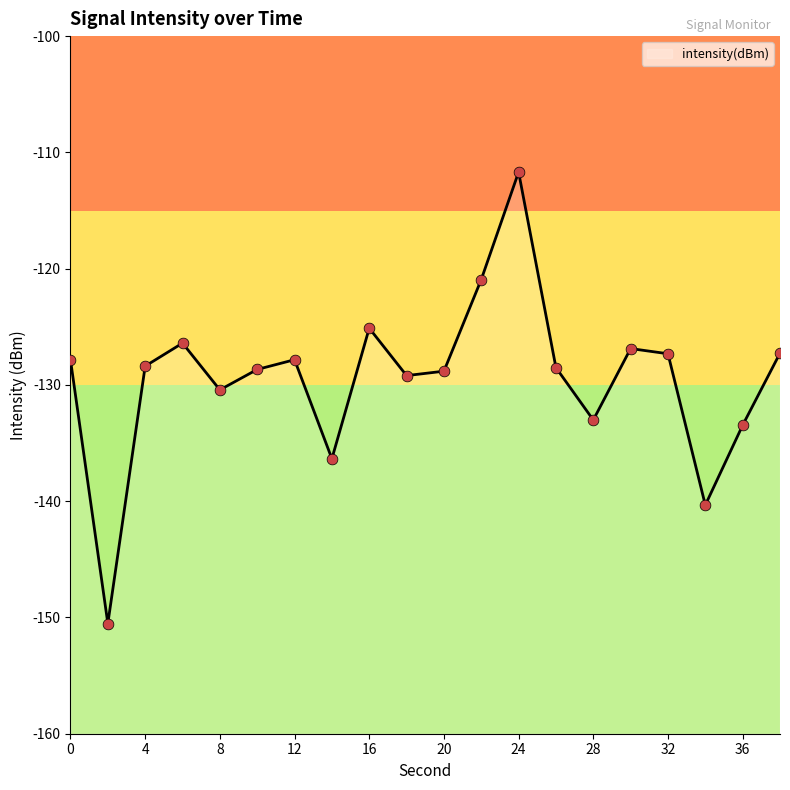

Between 16 and 24, which is larger?

24